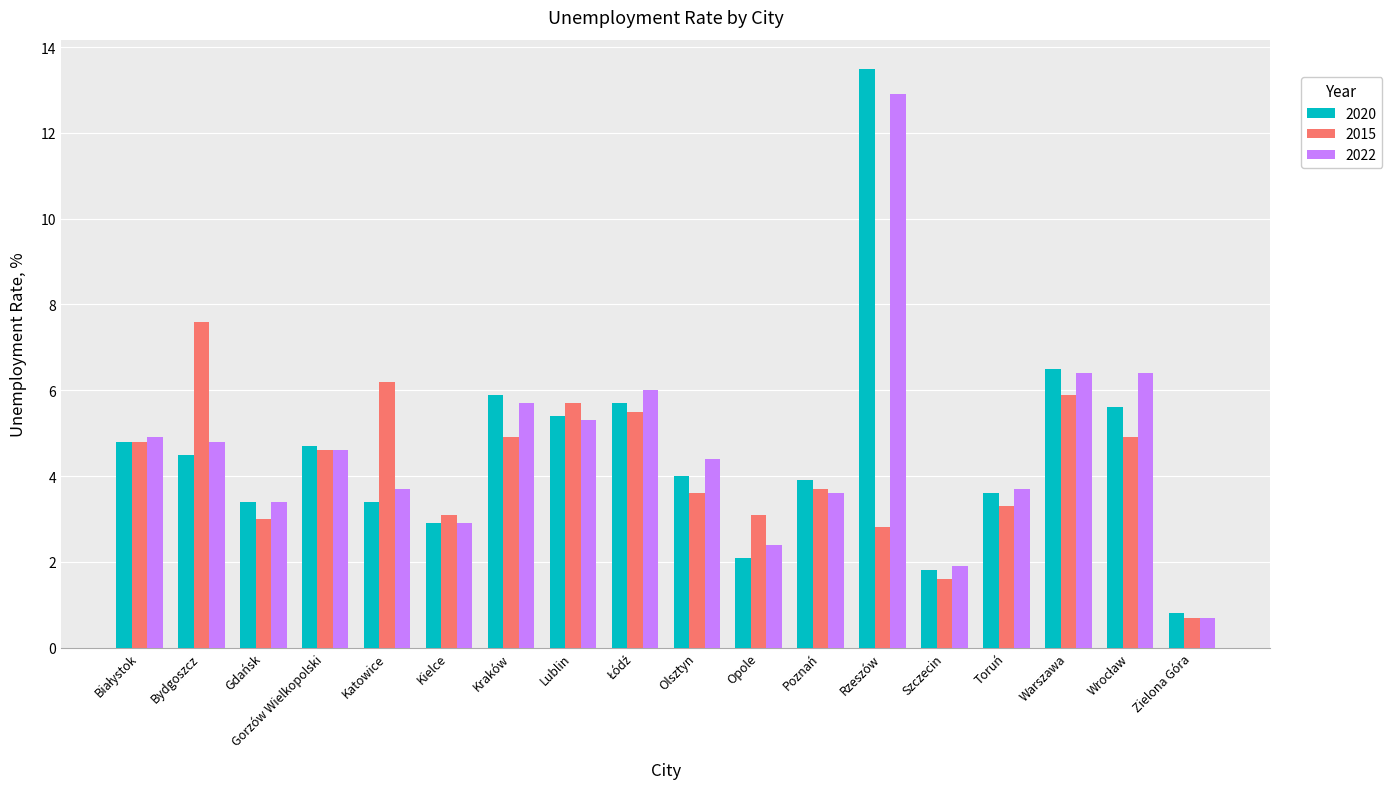

Which series has the widest spread of values?

2020